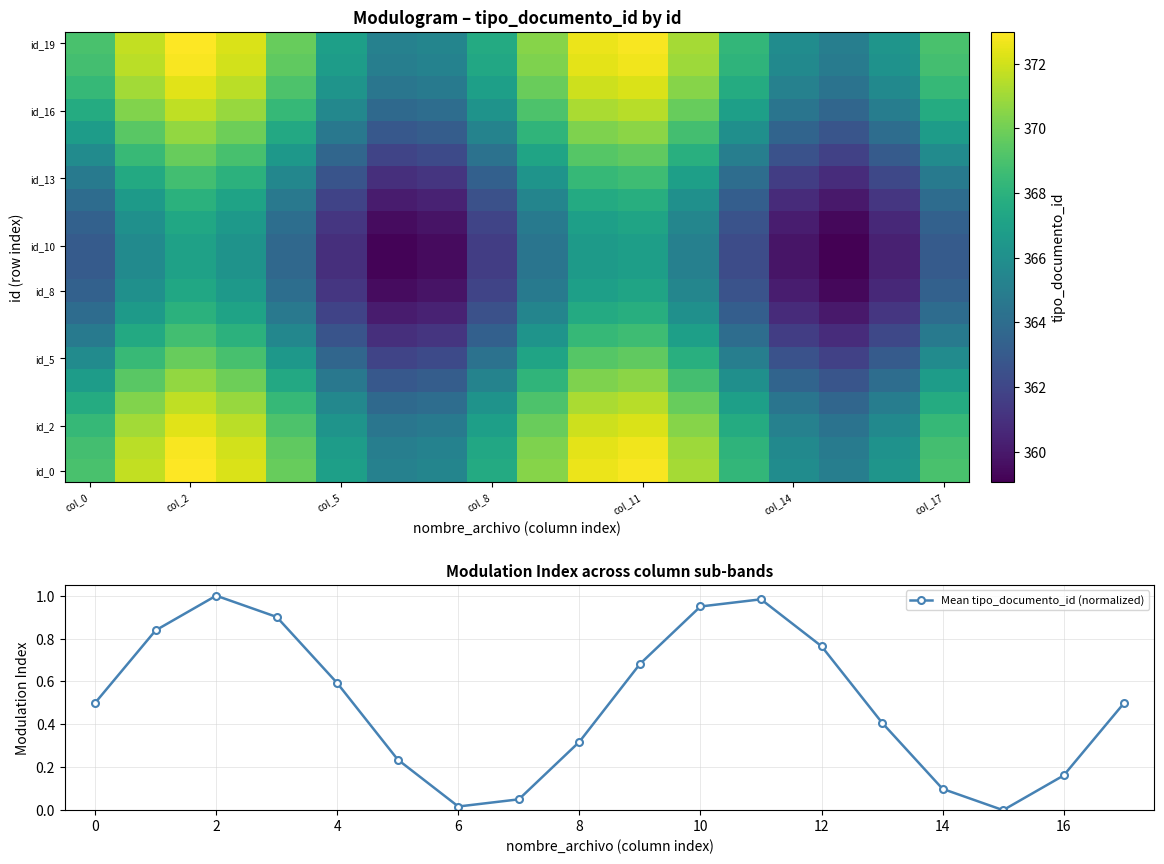

At which category does Mean tipo_documento_id (normalized) reach its first local valley?

6